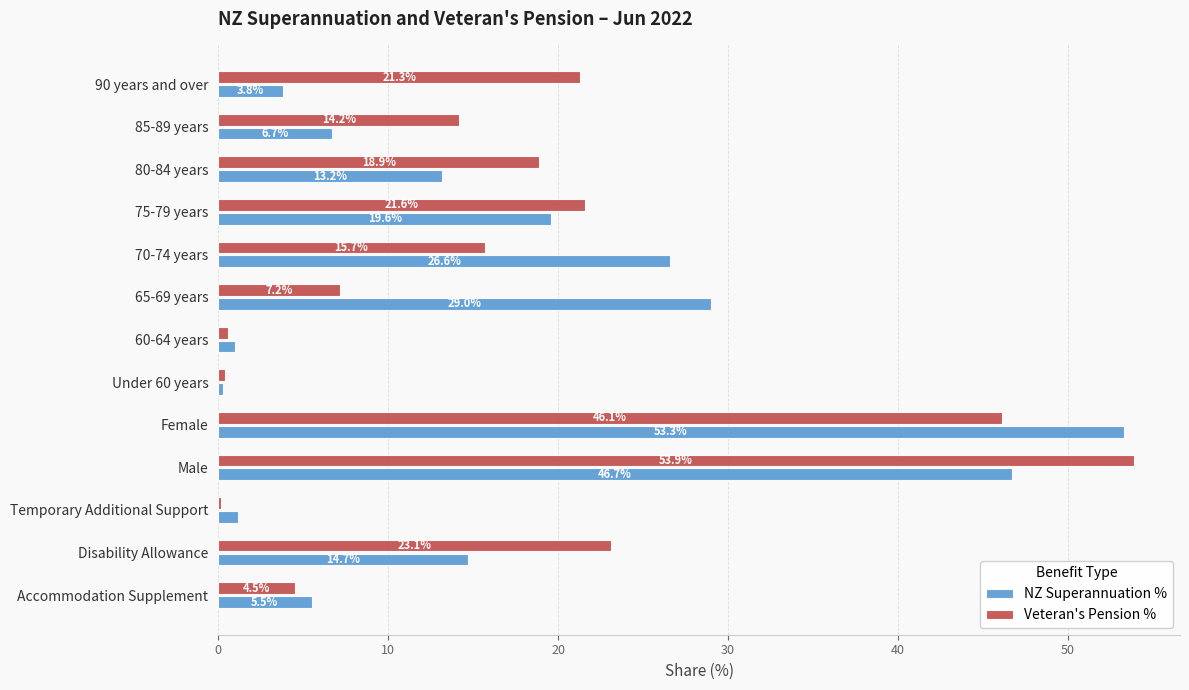

What is the average value of the NZ Superannuation % series?

17.0